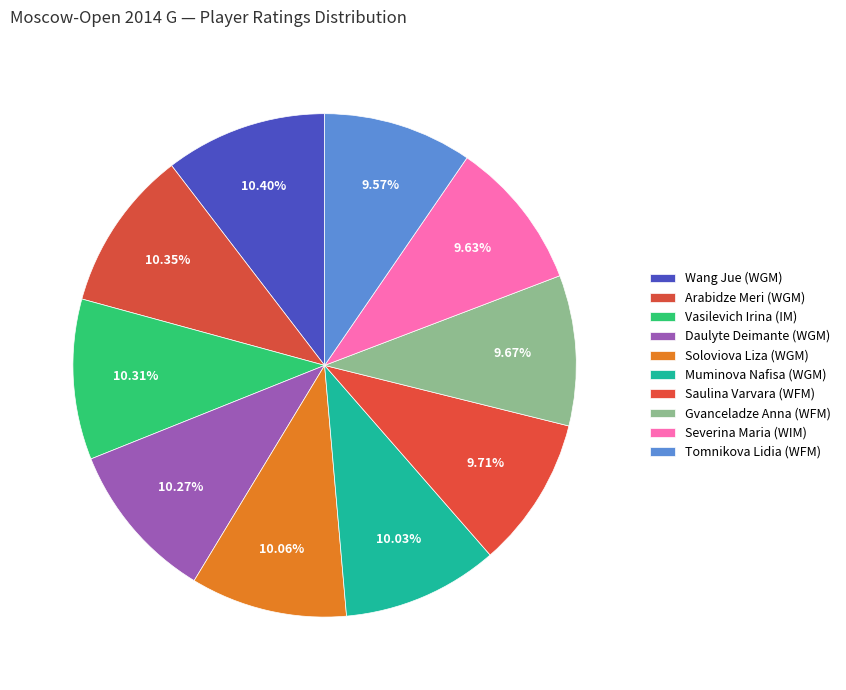

True or false: Muminova Nafisa (WGM) accounts for 20% of the total.

False